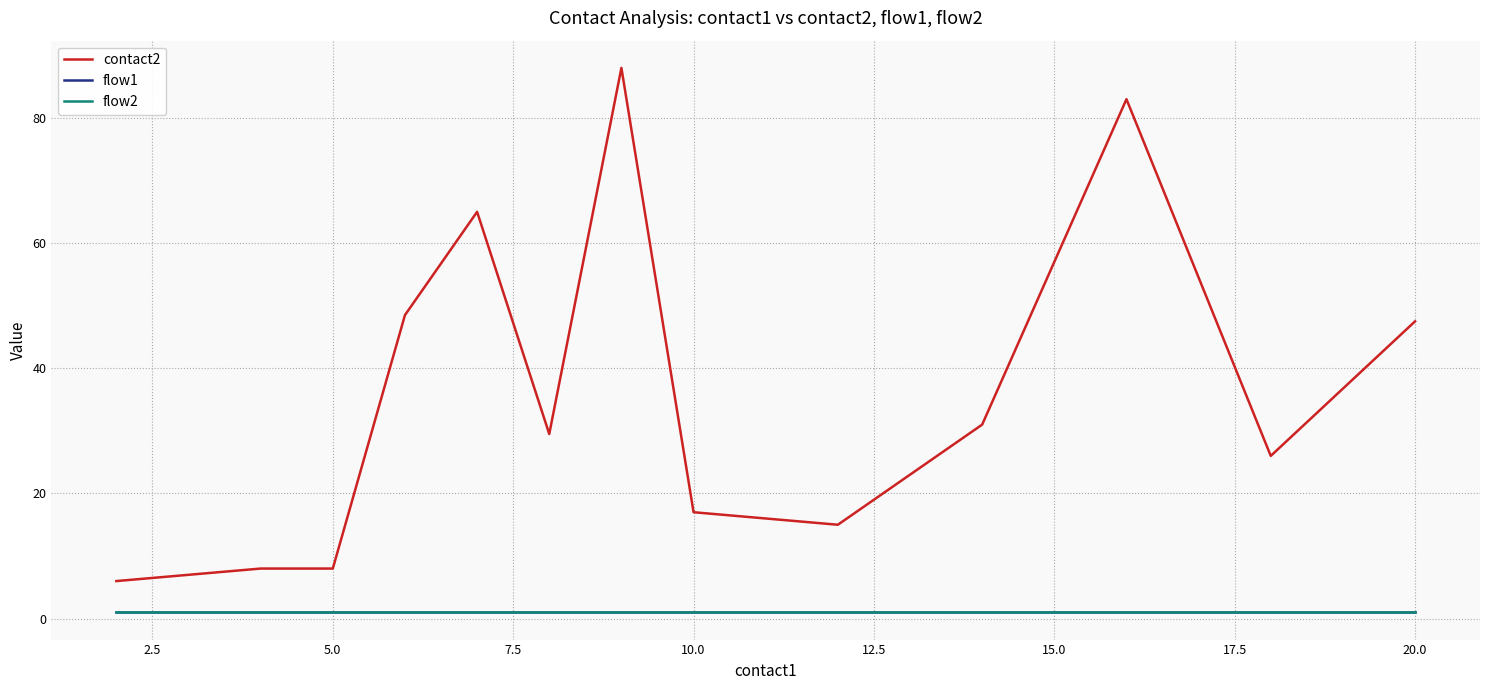

Does the chart have visible grid lines?

Yes